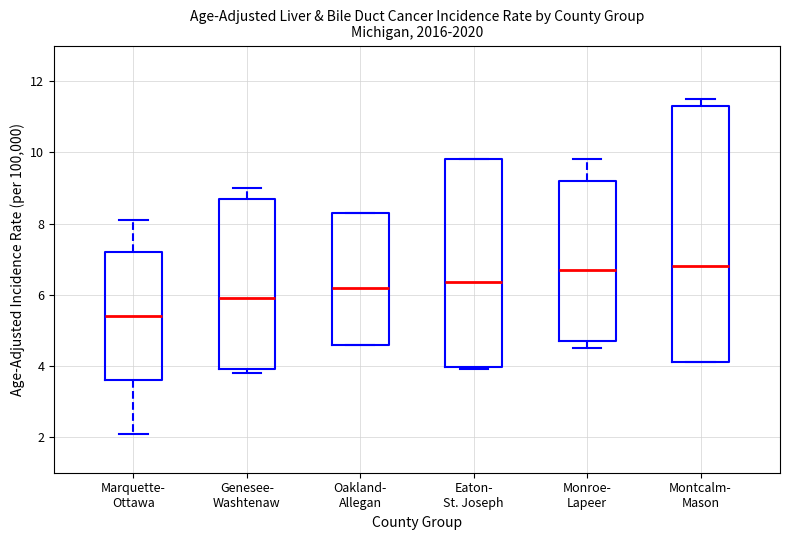

Where is the upper edge of the box for Genesee- Washtenaw on the y-axis? The values are not printed on the chart, so give them approximately, as read against the axis.

8.8